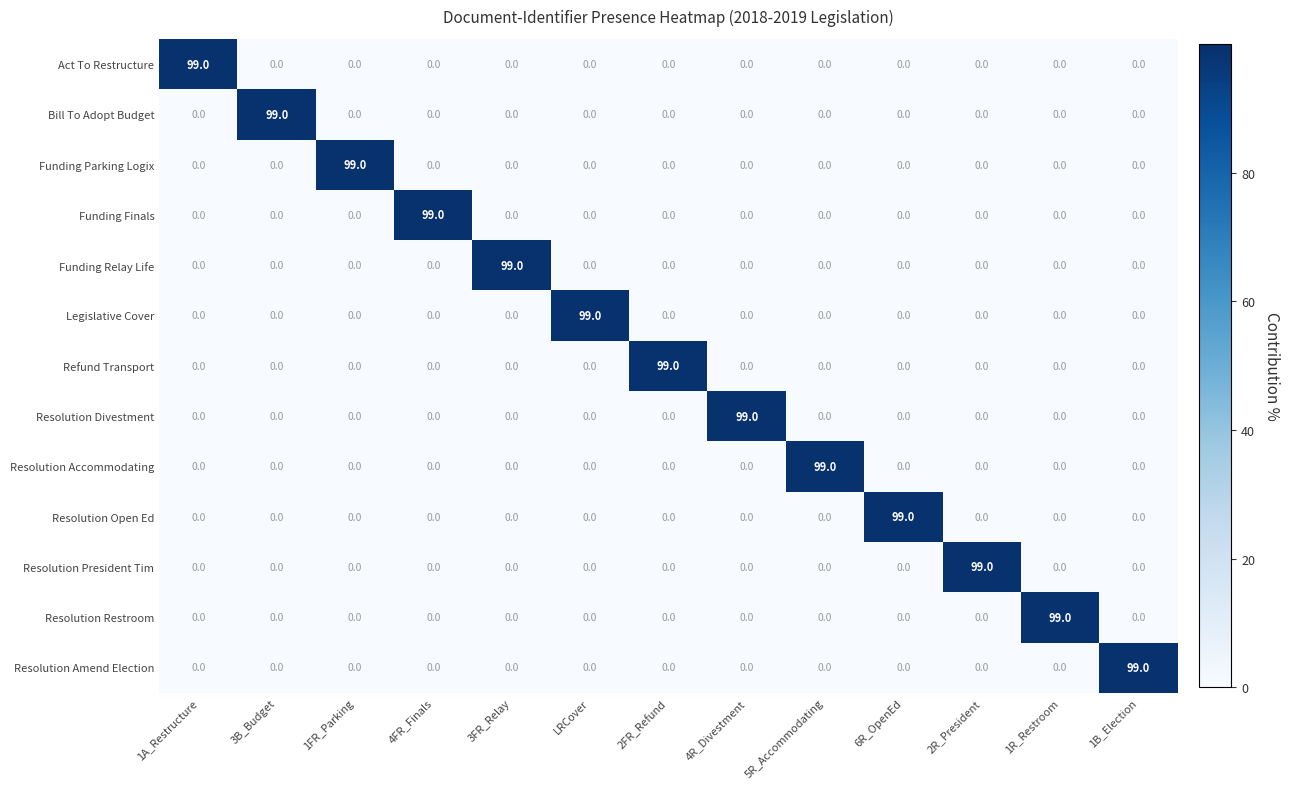

What is the total value across all series at 1R_Restroom?

99